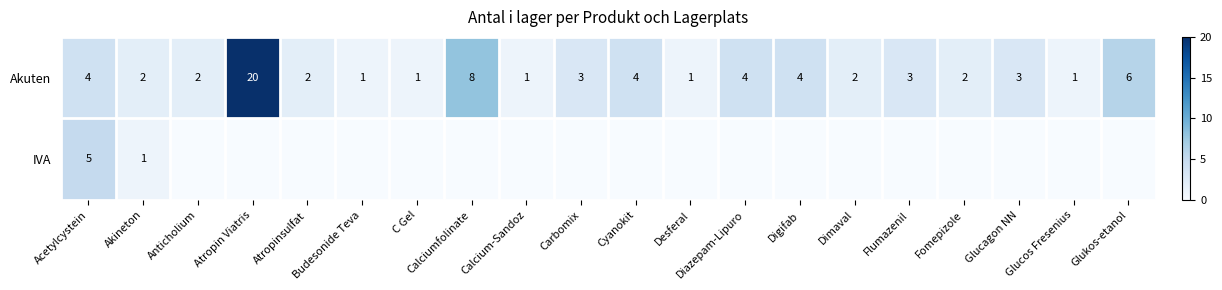

True or false: Akuten has a value of 3 at Anticholium.

False